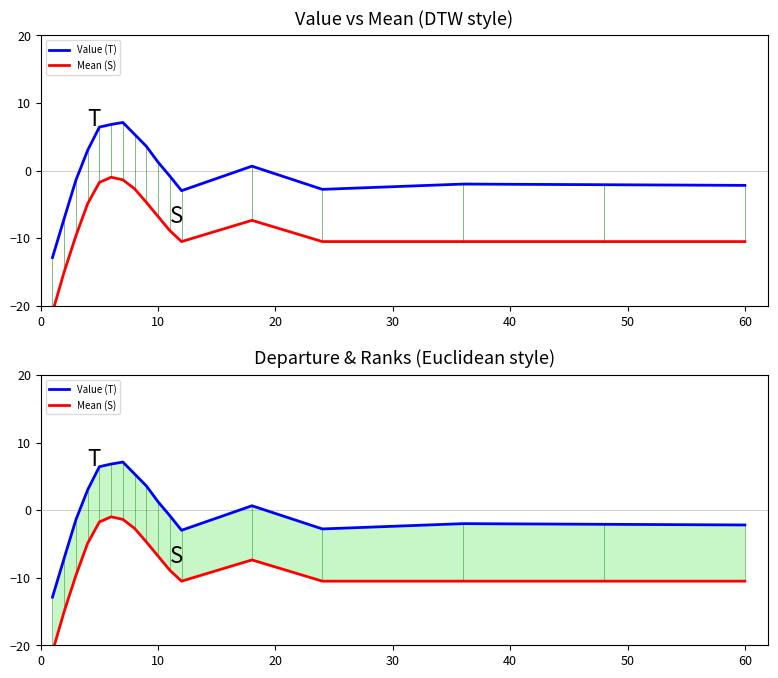

Is this an area chart (filled region under the line)?

No